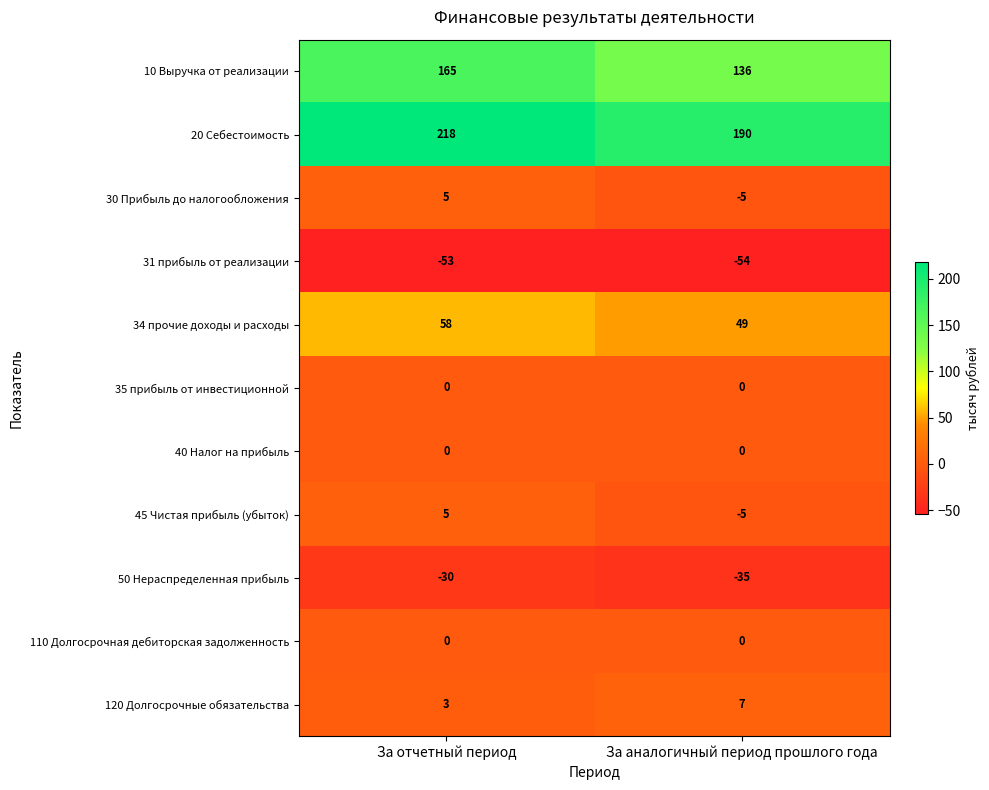

What is the total value across all series at За аналогичный период прошлого года?

283